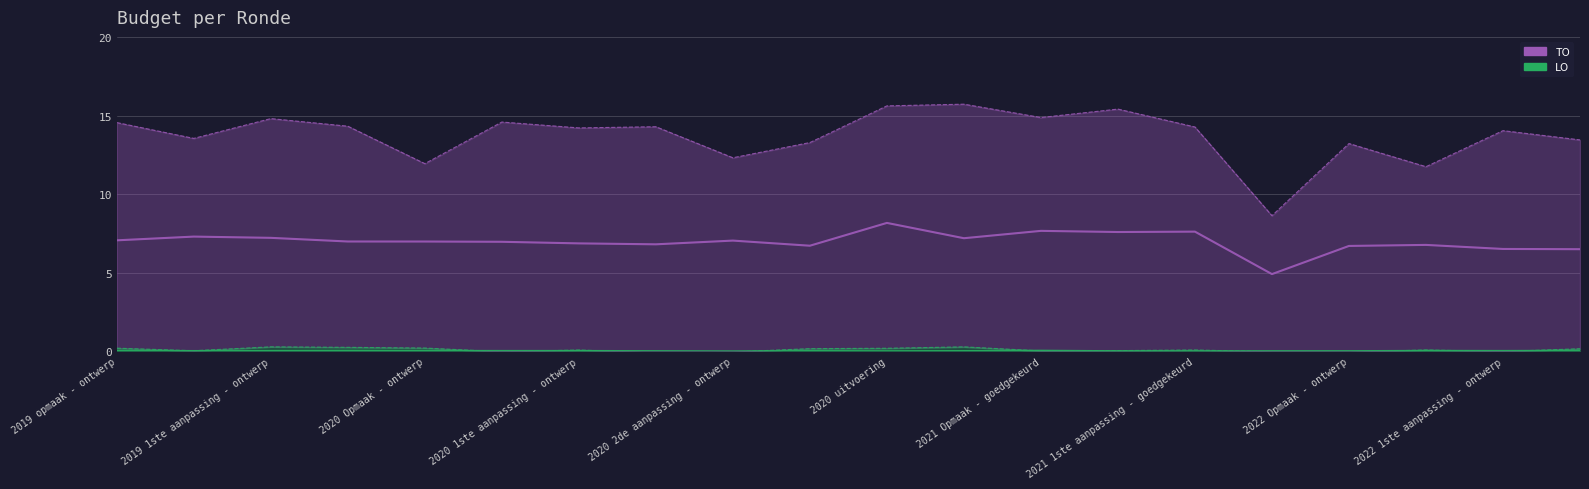

At how many categories does at least one series exceed 12?

17